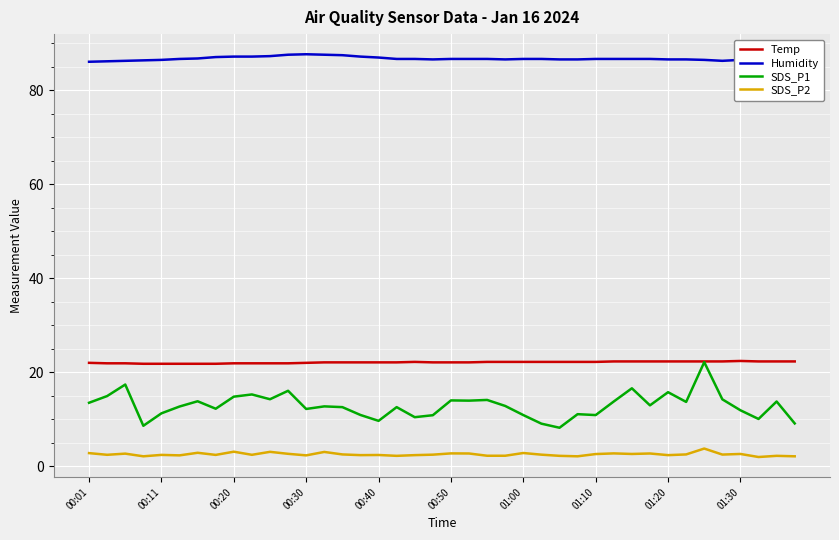

The value of SDS_P2 at 00:50 is 2.7. True or false?

True